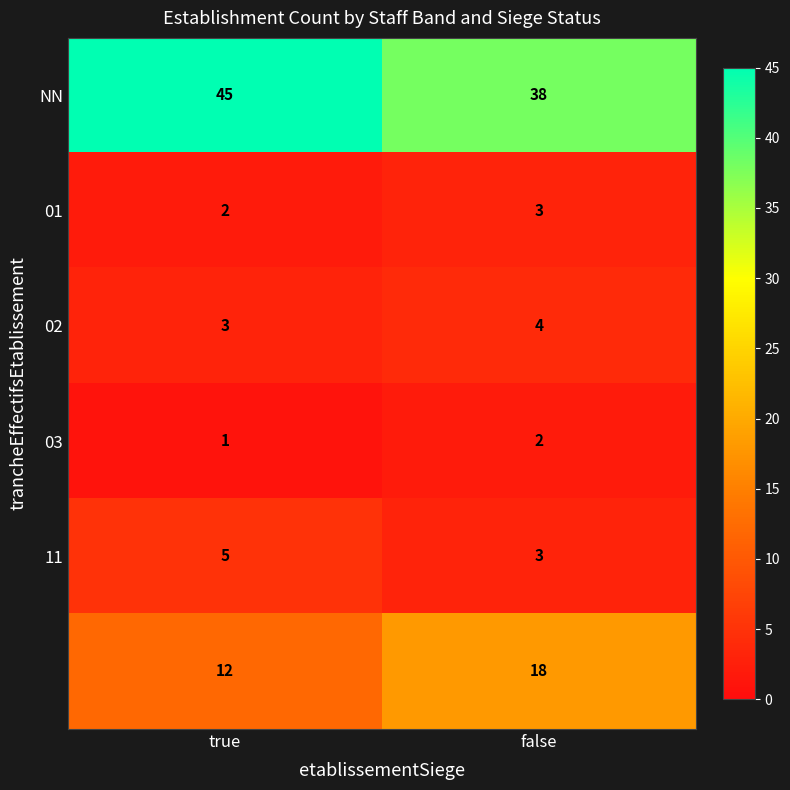

What is the maximum value shown in the chart?

45